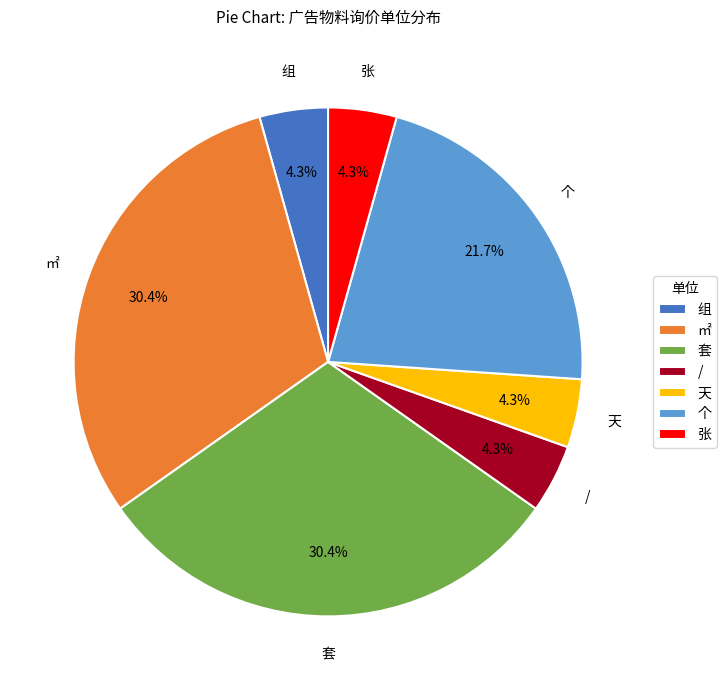

Combined, do 天 and 个 account for over 50%?

No